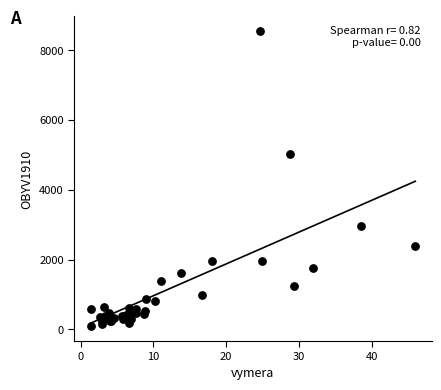

What Y value in the scatter plot is closest to 4323?

5022